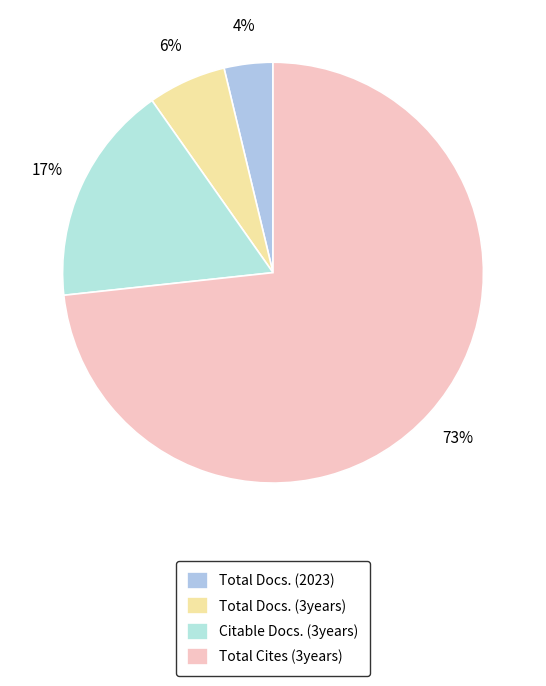

Which slice represents more than half of the pie?

Total Cites (3years)